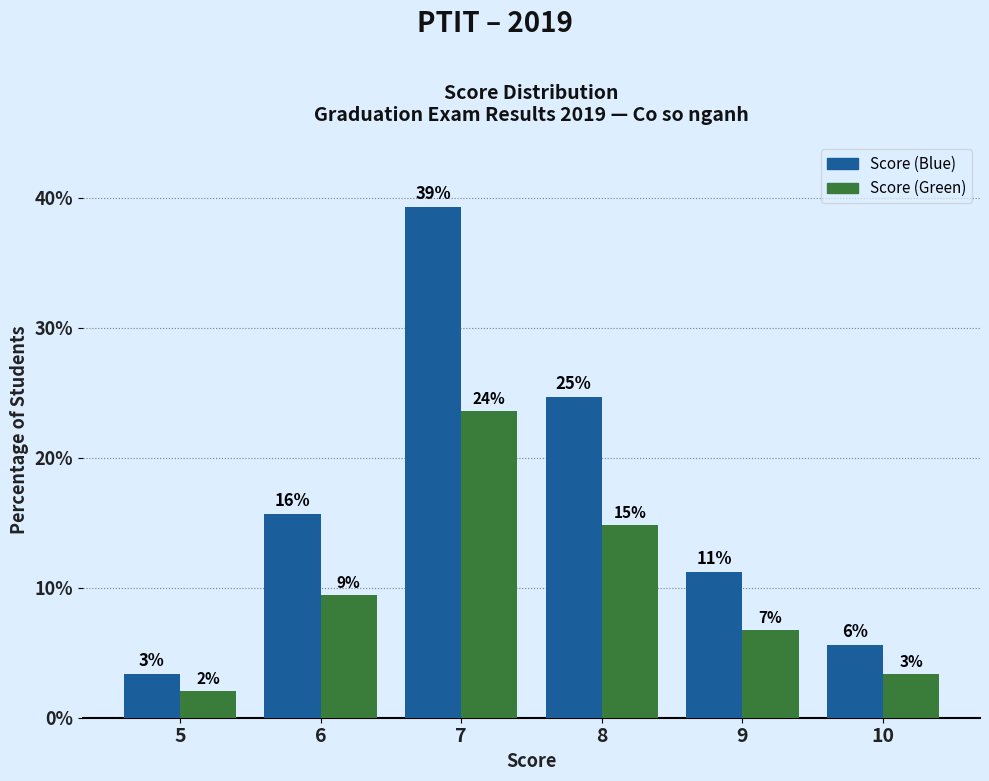

What is the value of the Score (Blue) bar at the 3rd from the left?

39.3